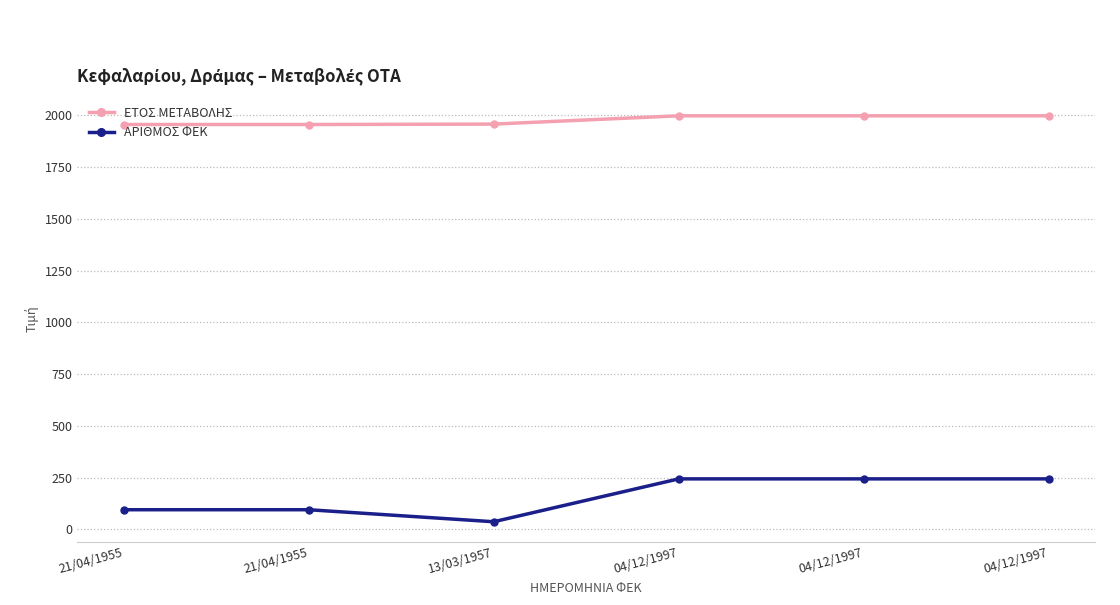

What is the sum of all ΑΡΙΘΜΟΣ ΦΕΚ values?

959